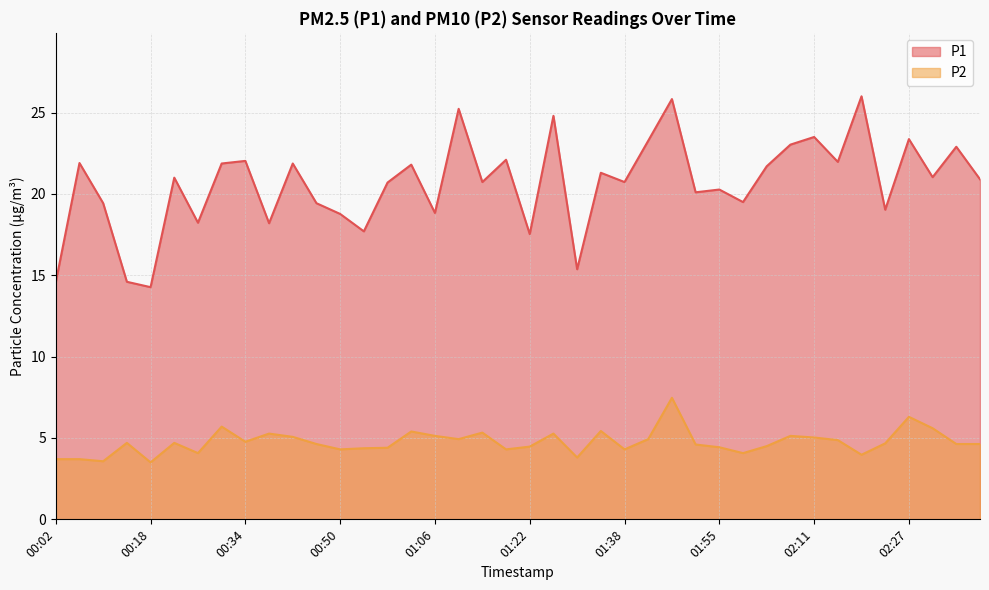

True or false: P1 and P2 intersect in this chart.

False